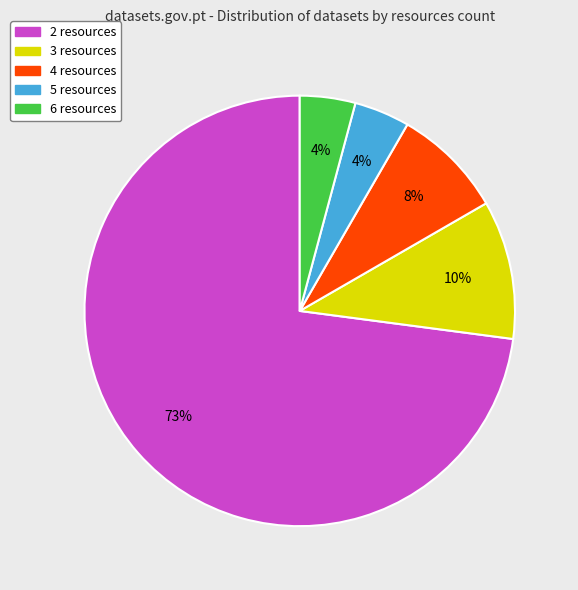

Do 2 resources and 6 resources together represent more than half of the pie?

Yes